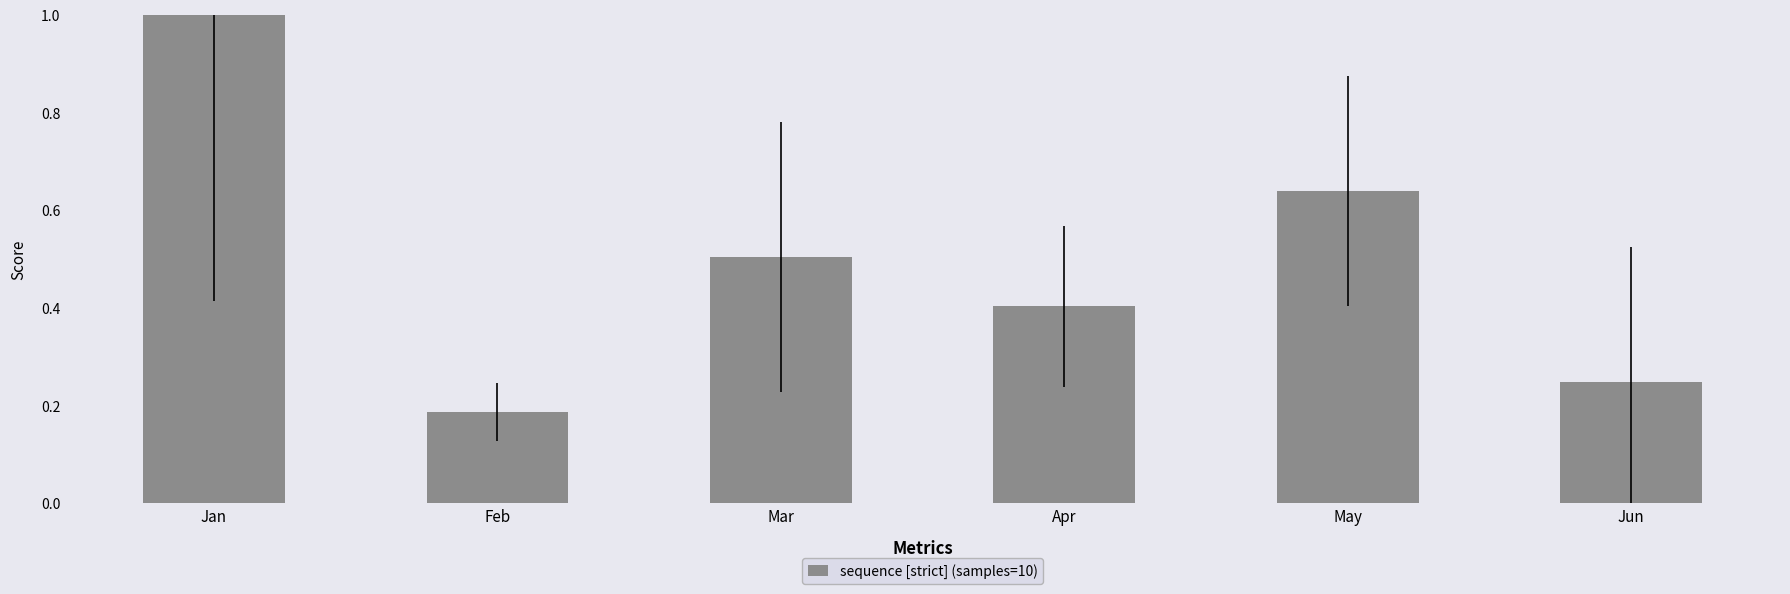

What is the value of the 3rd bar from the left?

0.5